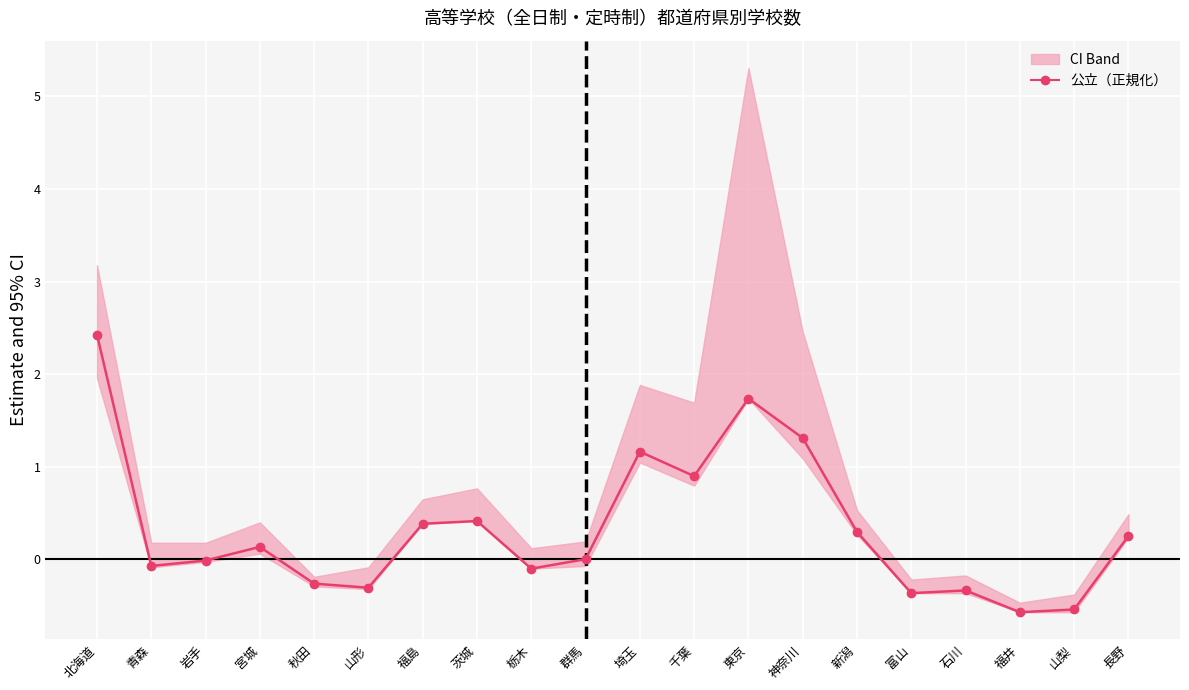

Reading right to left, what are all the values shown in this chart?

長野=0.2	山梨=-0.5	福井=-0.6	石川=-0.3	富山=-0.4	新潟=0.3	神奈川=1.3	東京=1.7	千葉=0.9	埼玉=1.2	群馬=0.0	栃木=-0.1	茨城=0.4	福島=0.4	山形=-0.3	秋田=-0.3	宮城=0.1	岩手=-0.0	青森=-0.1	北海道=2.4